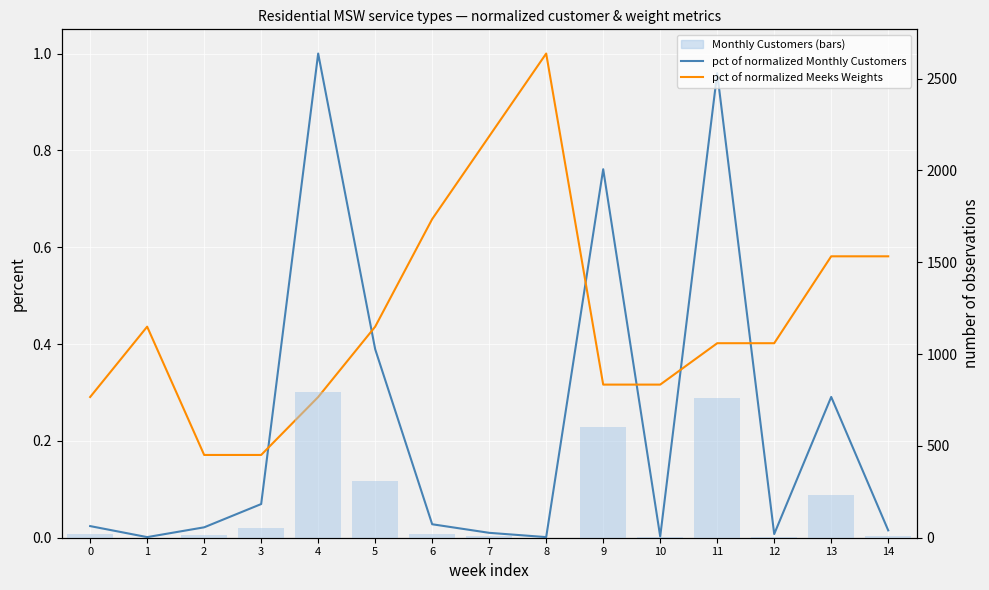

The value of normalized Meeks Weights at 9 is 0.6. True or false?

False